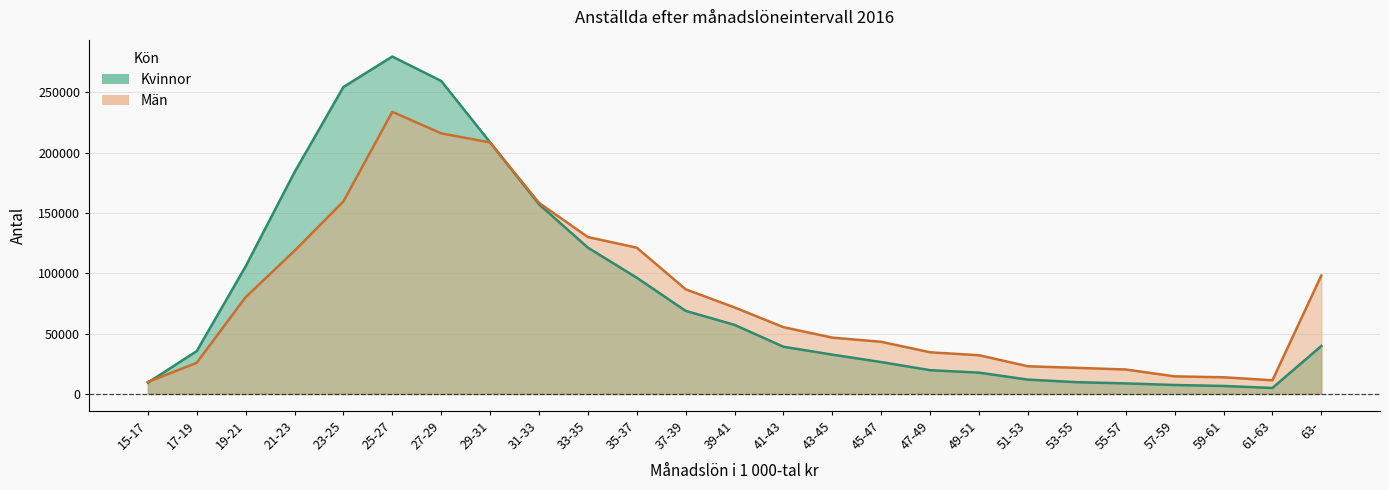

What are all the series names shown in the legend?

Kvinnor, Män